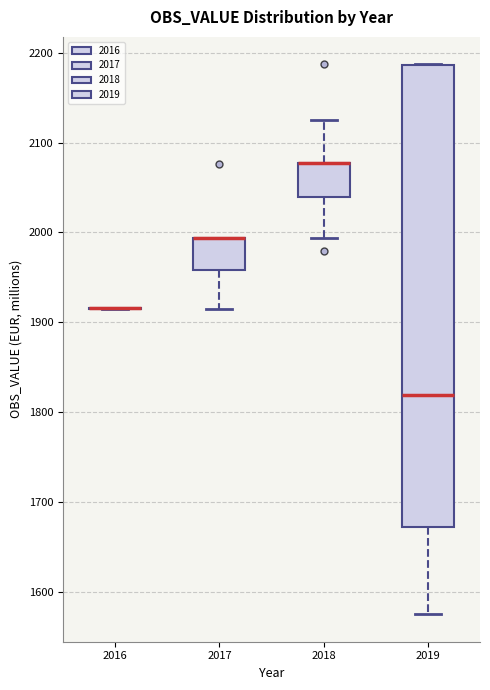

Reading left to right, read every box against the y-axis: the position of its median line, the range the box covers, and the ends of its whiskers. The values are not printed on the chart, so give them approximately, as read against the axis.

2016: box collapsed to a line at 1920, whiskers 1920 to 1920
2017: median 1990 (drawn on the box's upper edge), box 1960 to 1990, whiskers 1920 to 1990
2018: median 2080 (drawn on the box's upper edge), box 2040 to 2080, whiskers 1990 to 2130
2019: median 1820, box 1670 to 2190, whiskers 1580 to 2190